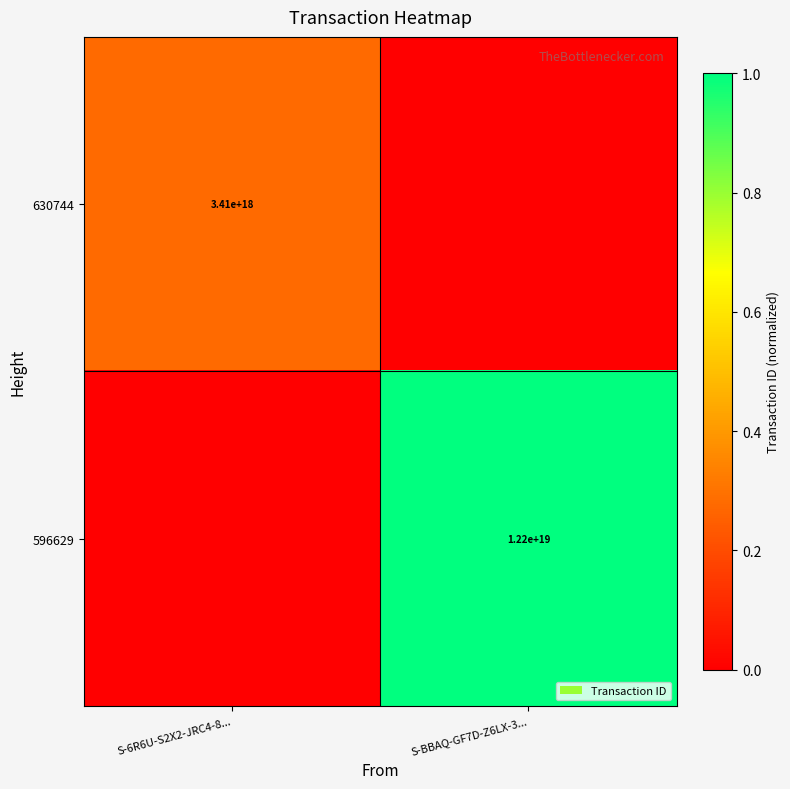

The value of 596629 at S-BBAQ-GF7D-Z6LX-3... is 5207812111370548224. True or false?

False